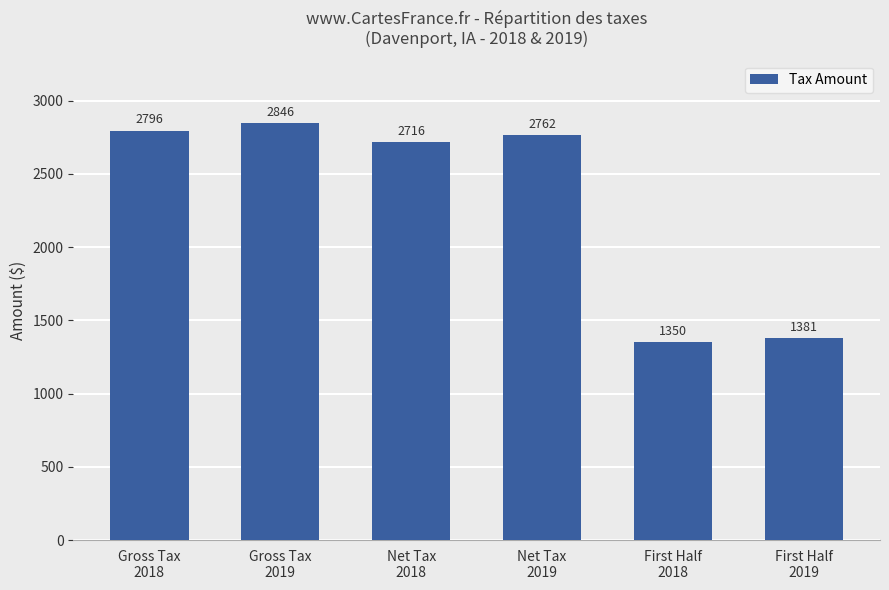

What is the label of the 3rd bar from the right?

Net Tax
2019